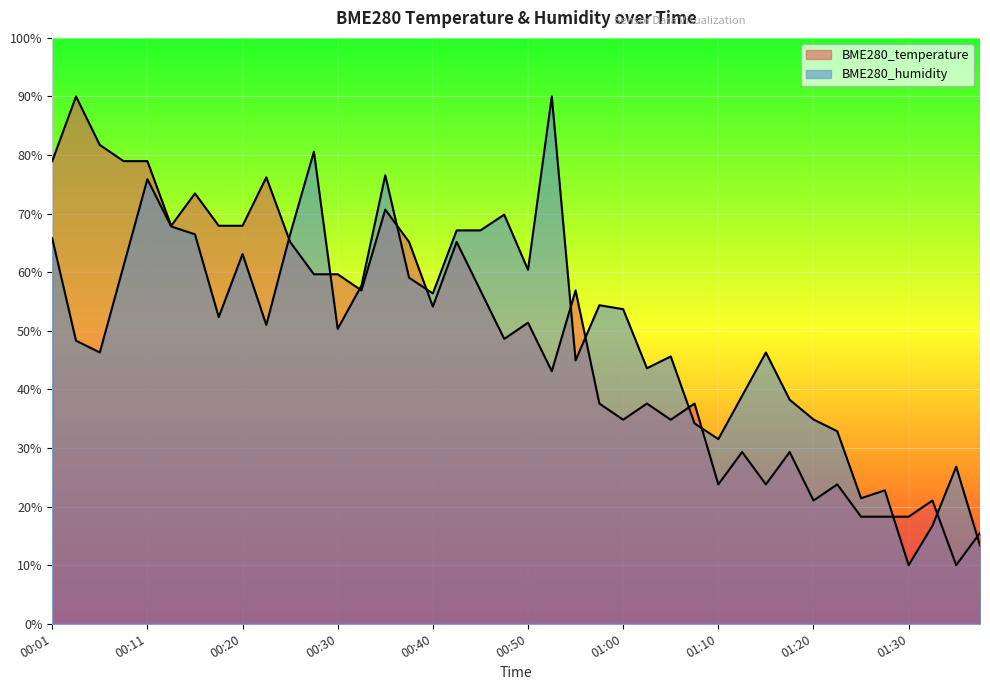

Reading right to left, list all the values displayed in this chart.

BME280_temperature: 01:37=15.5	01:35=10.0	01:32=21.0	01:30=18.3	01:27=18.3	01:25=18.3	01:22=23.8	01:20=21.0	01:17=29.3	01:15=23.8	01:12=29.3	01:10=23.8	01:07=37.6	01:05=34.8	01:02=37.6	01:00=34.8	00:57=37.6	00:55=56.9	00:52=43.1	00:50=51.4	00:47=48.6	00:45=56.9	00:42=65.2	00:40=54.1	00:37=65.2	00:35=70.7	00:33=56.9	00:30=59.7	00:28=59.7	00:25=65.2	00:23=76.2	00:20=67.9	00:18=67.9	00:16=73.4	00:13=67.9	00:11=79.0	00:08=79.0	00:06=81.7	00:03=90.0	00:01=79.0
BME280_humidity: 01:37=13.4	01:35=26.8	01:32=16.7	01:30=10.0	01:27=22.8	01:25=21.4	01:22=32.9	01:20=34.9	01:17=38.2	01:15=46.3	01:12=38.9	01:10=31.5	01:07=34.2	01:05=45.6	01:02=43.6	01:00=53.7	00:57=54.4	00:55=45.0	00:52=90.0	00:50=60.4	00:47=69.8	00:45=67.1	00:42=67.1	00:40=56.4	00:37=59.1	00:35=76.6	00:33=57.7	00:30=50.3	00:28=80.6	00:25=66.5	00:23=51.0	00:20=63.1	00:18=52.4	00:16=66.5	00:13=67.8	00:11=75.9	00:08=61.1	00:06=46.3	00:03=48.3	00:01=65.8